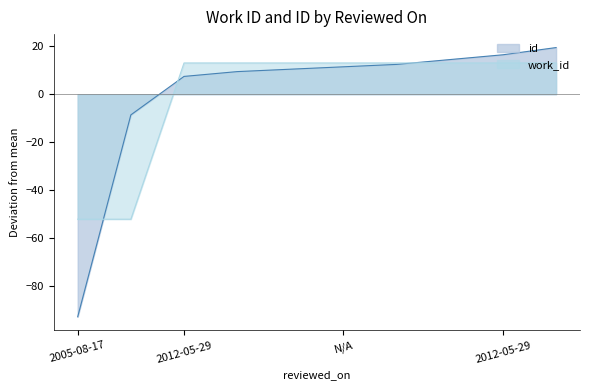

True or false: id and work_id intersect in this chart.

True